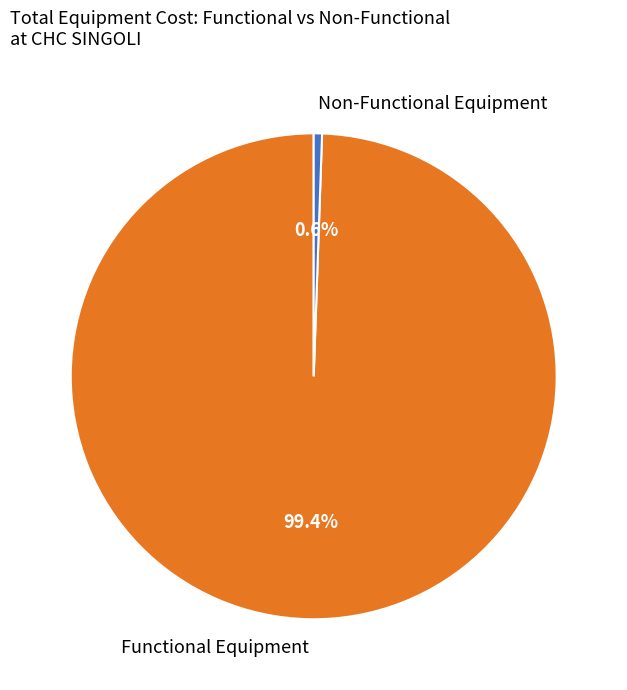

Rank the categories by value from lowest to highest.

Non-Functional Equipment, Functional Equipment